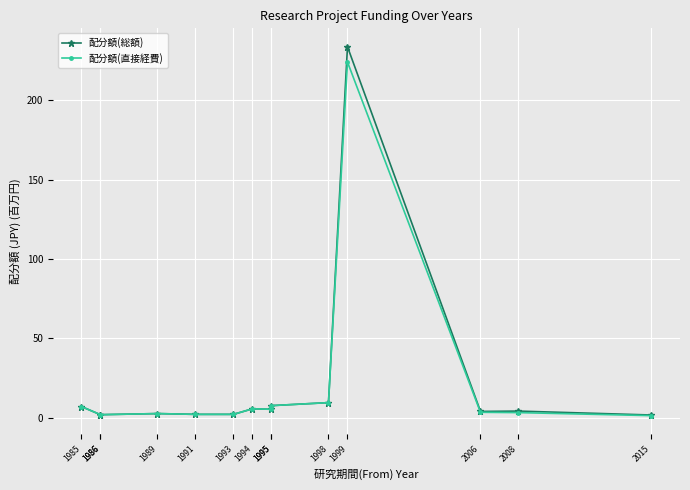

How many data points in 配分額(直接経費) are less than 3?

6